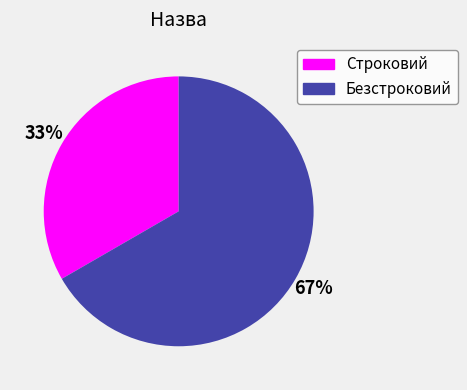

Is there any slice that represents more than half of the pie?

Yes